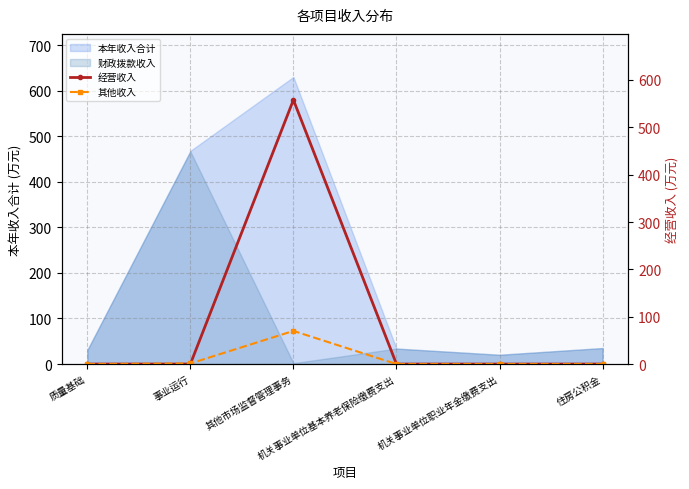

At 机关事业单位基本养老保险缴费支出, list the series in order from largest to smallest.

经营收入, 其他收入